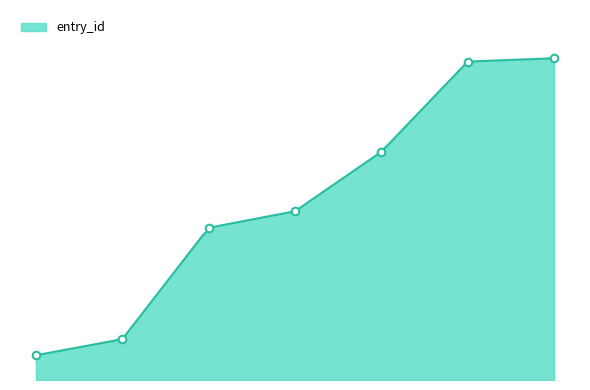

What is the change in value from 2022-06-06 10:15 to 2022-06-08 23:41?

+600.0